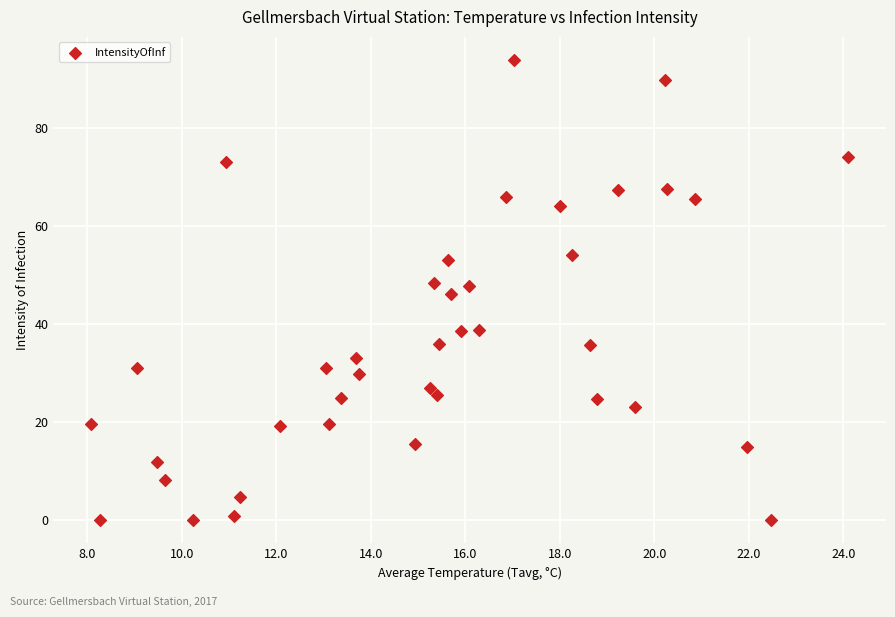

What is the range of Y values (max minus min)?

93.9